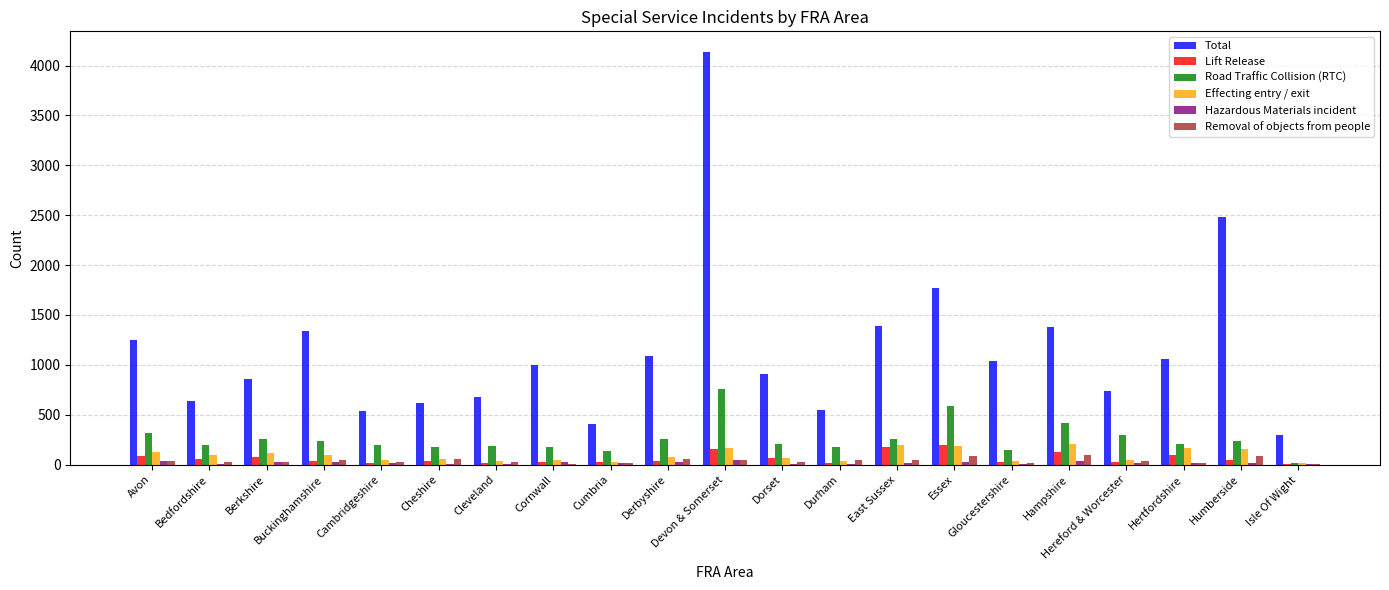

Which series has the largest total across all categories?

Total